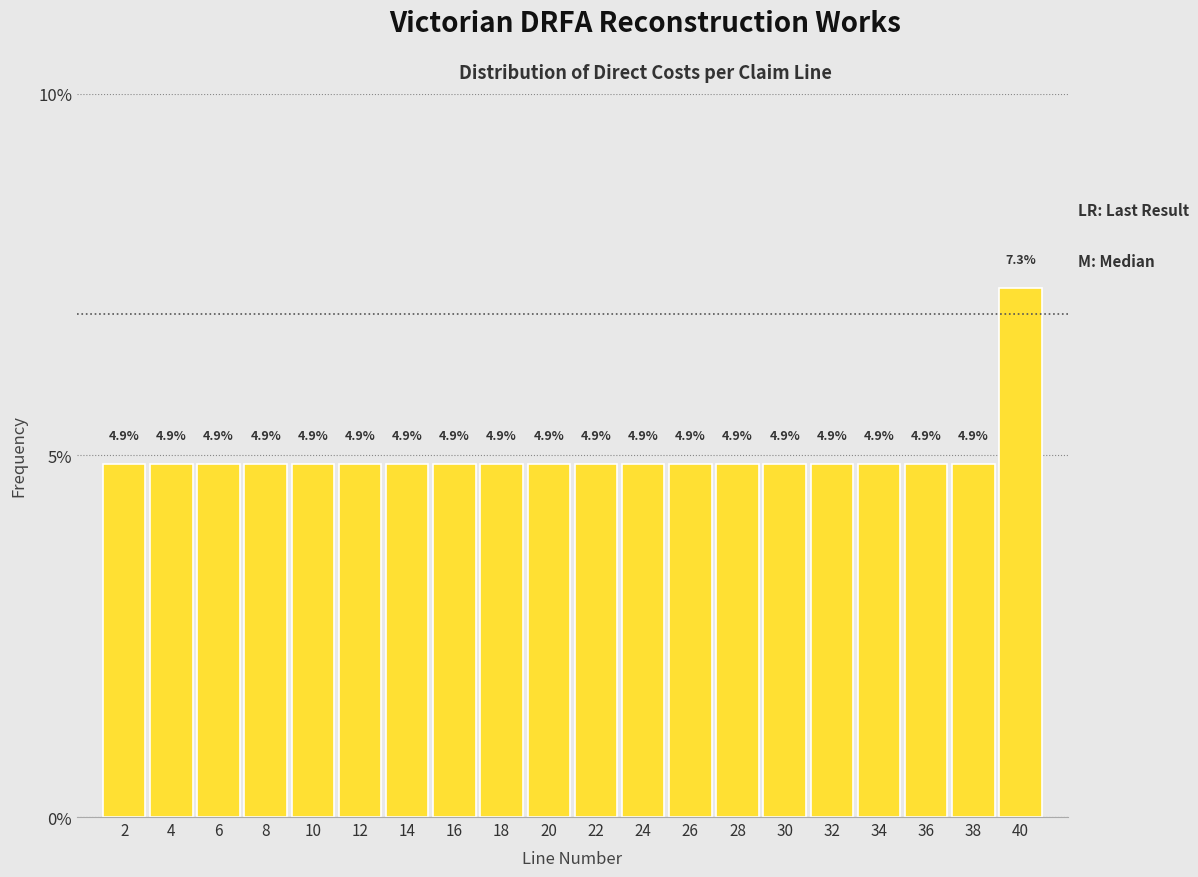

What is the height of the bar covering 11 to 13 on the x-axis?

4.9